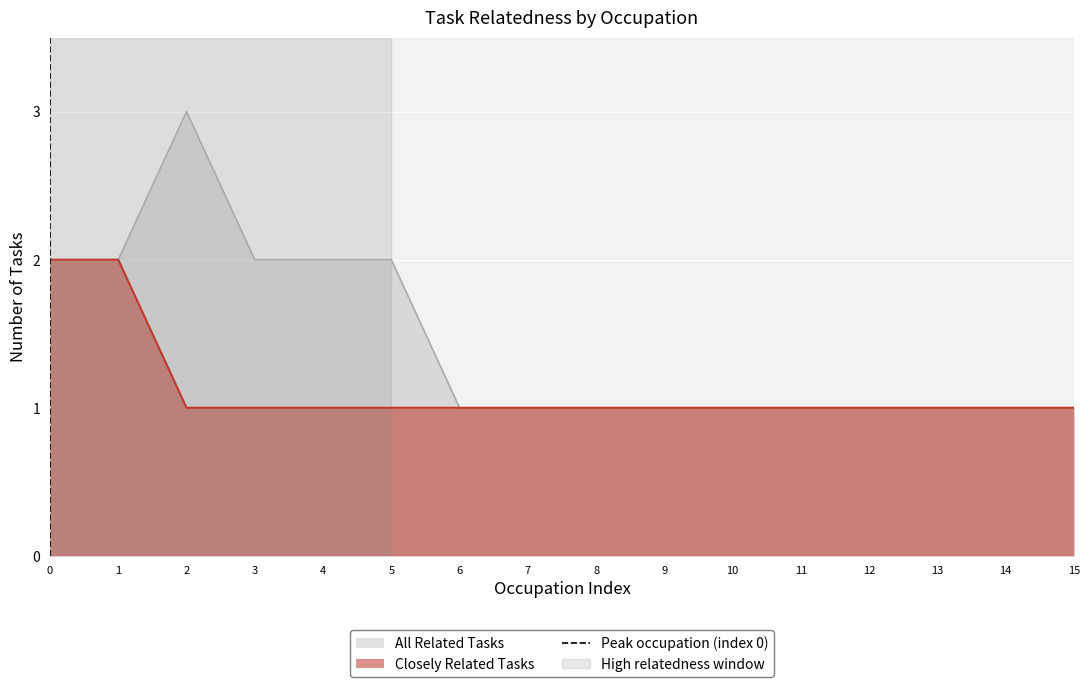

What is the maximum value for All Related Tasks?

3